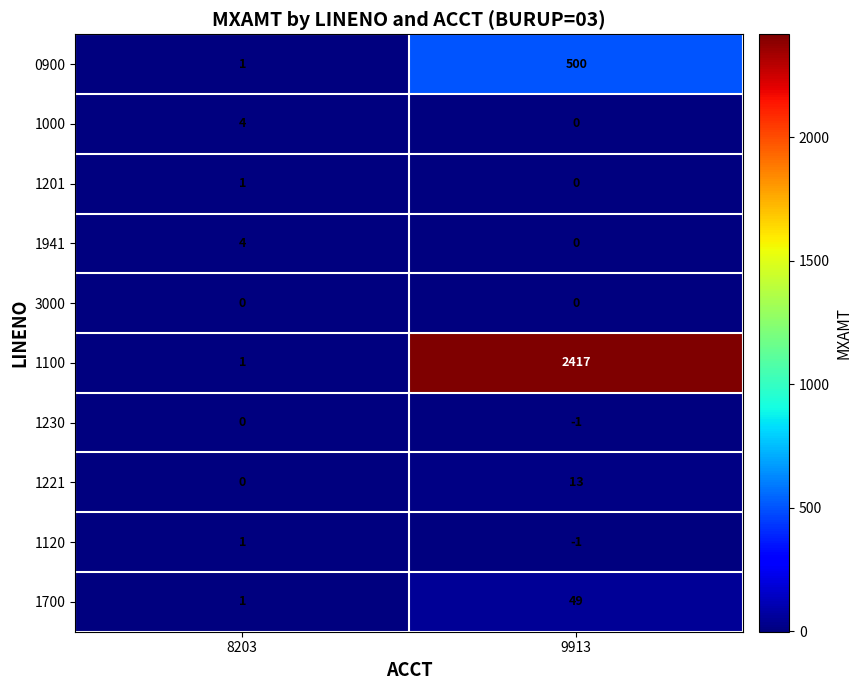

Which label corresponds to the smallest value in the chart?

9913